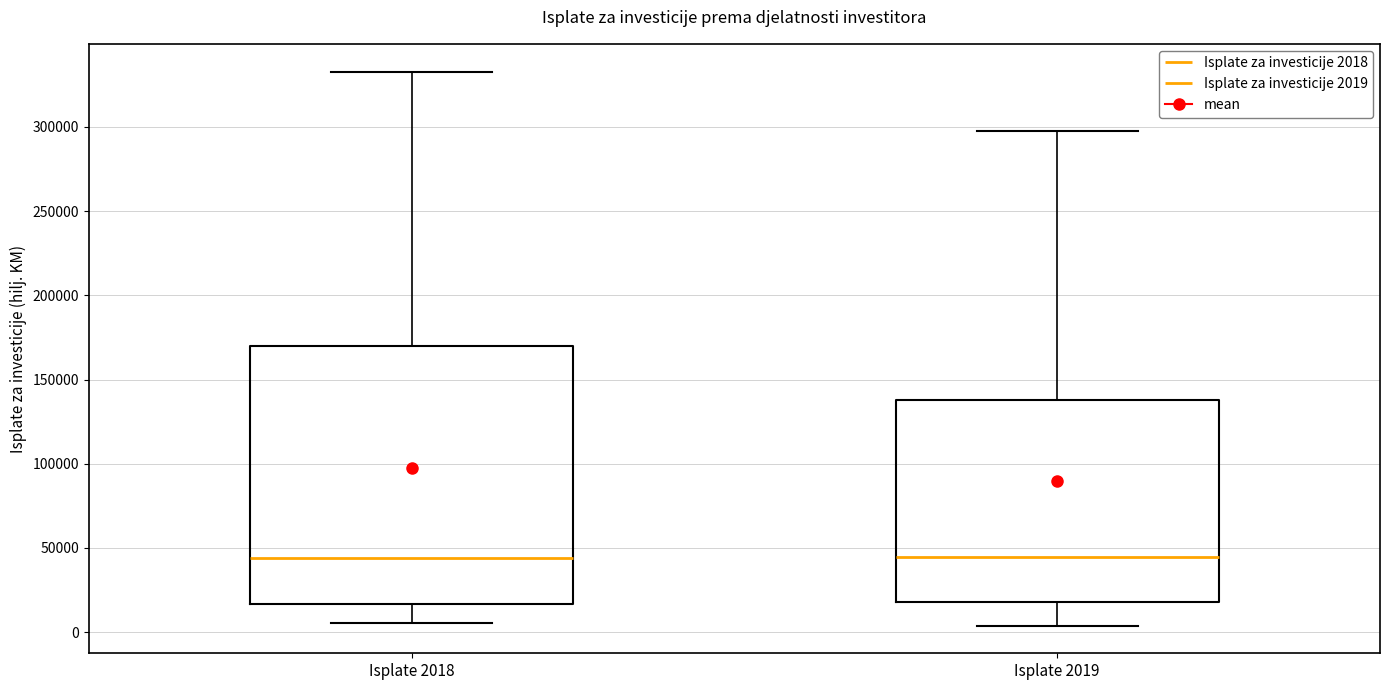

Where does the median line of the box for Isplate 2018 sit on the y-axis? The values are not printed on the chart, so give them approximately, as read against the axis.

45000